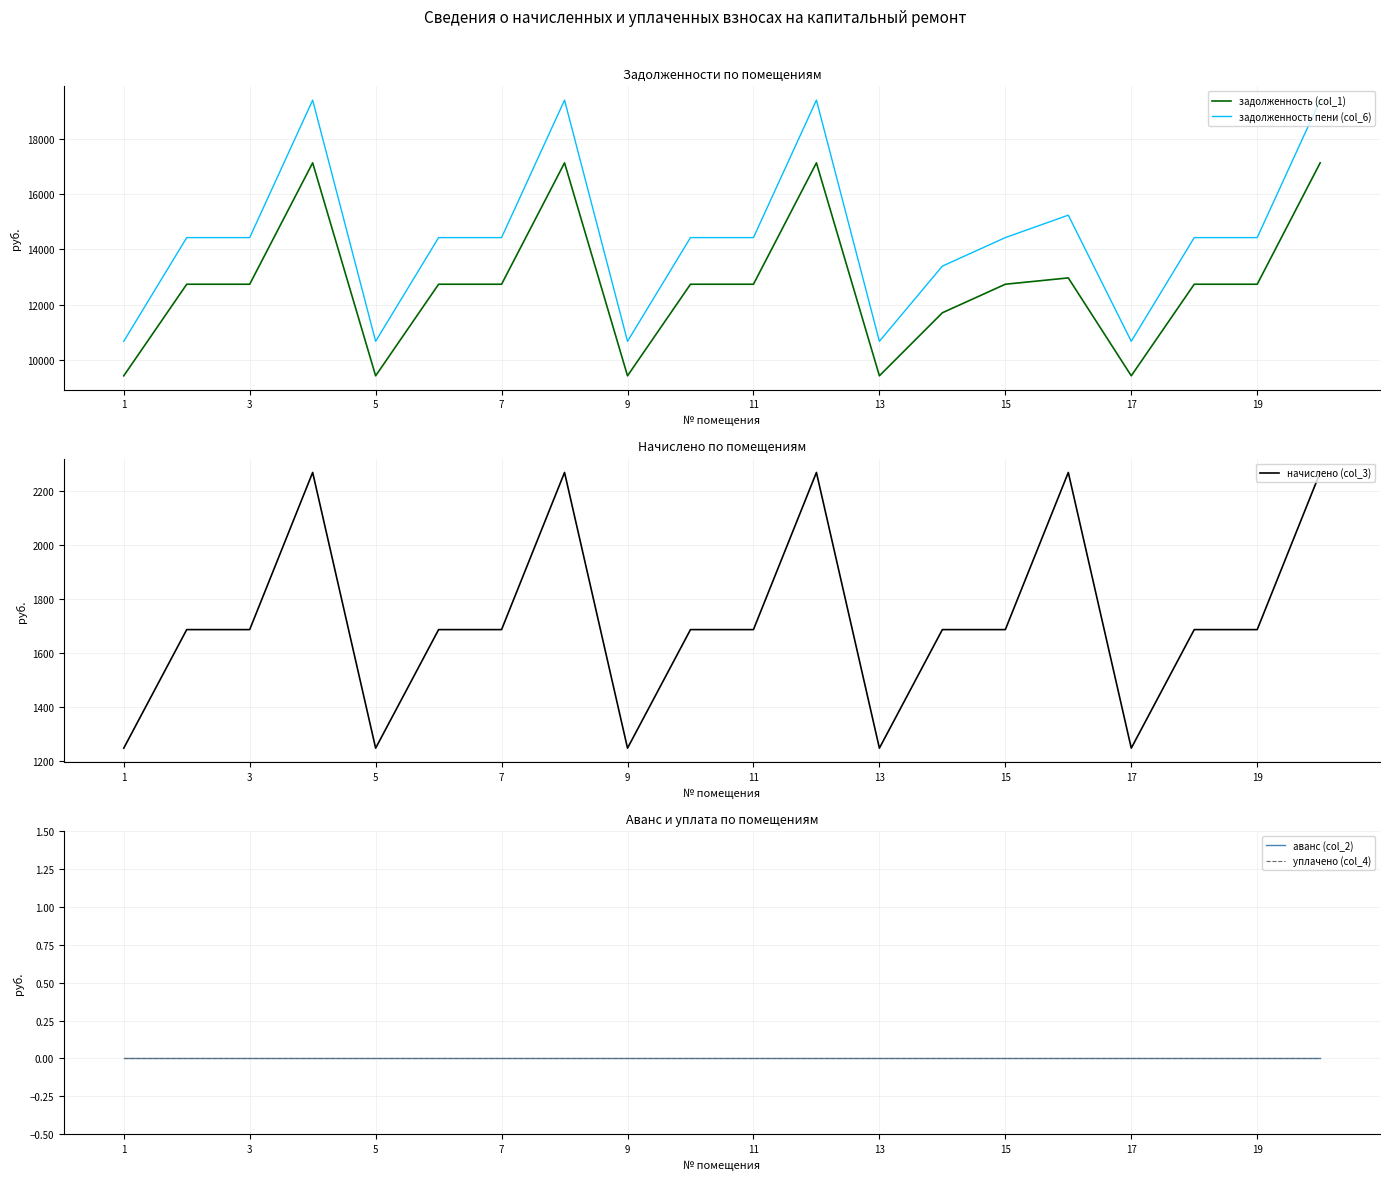

What is the average value of the задолженность (col_1) series?

12747.2